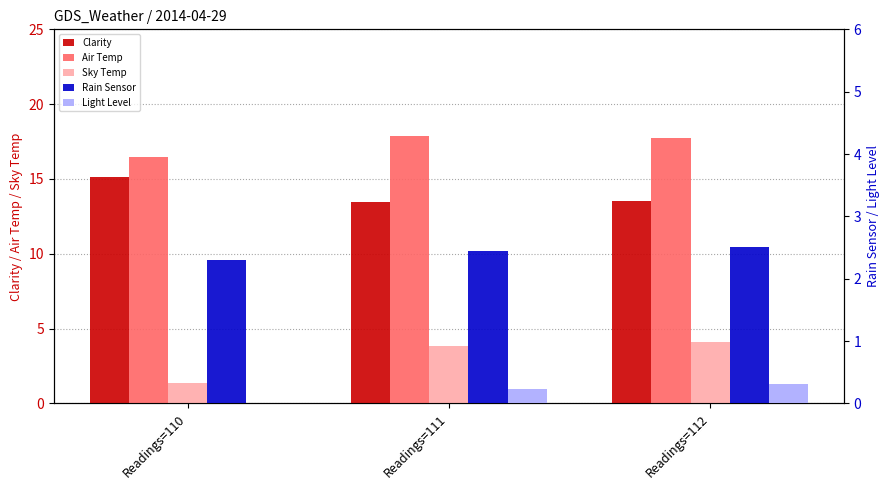

How many bars are there in each group?

5